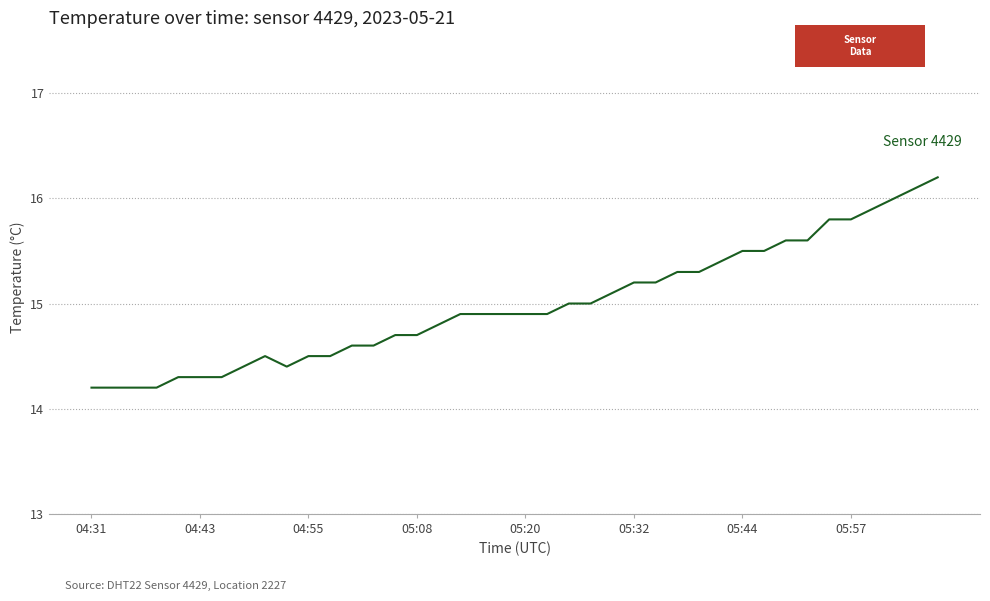

What is the difference between the second highest and minimum values?

1.9